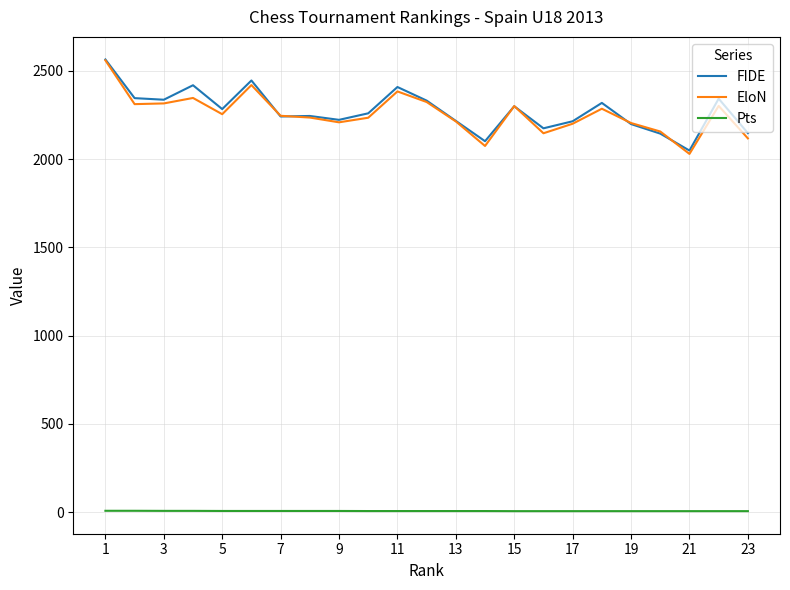

How many lines are shown in the chart?

3